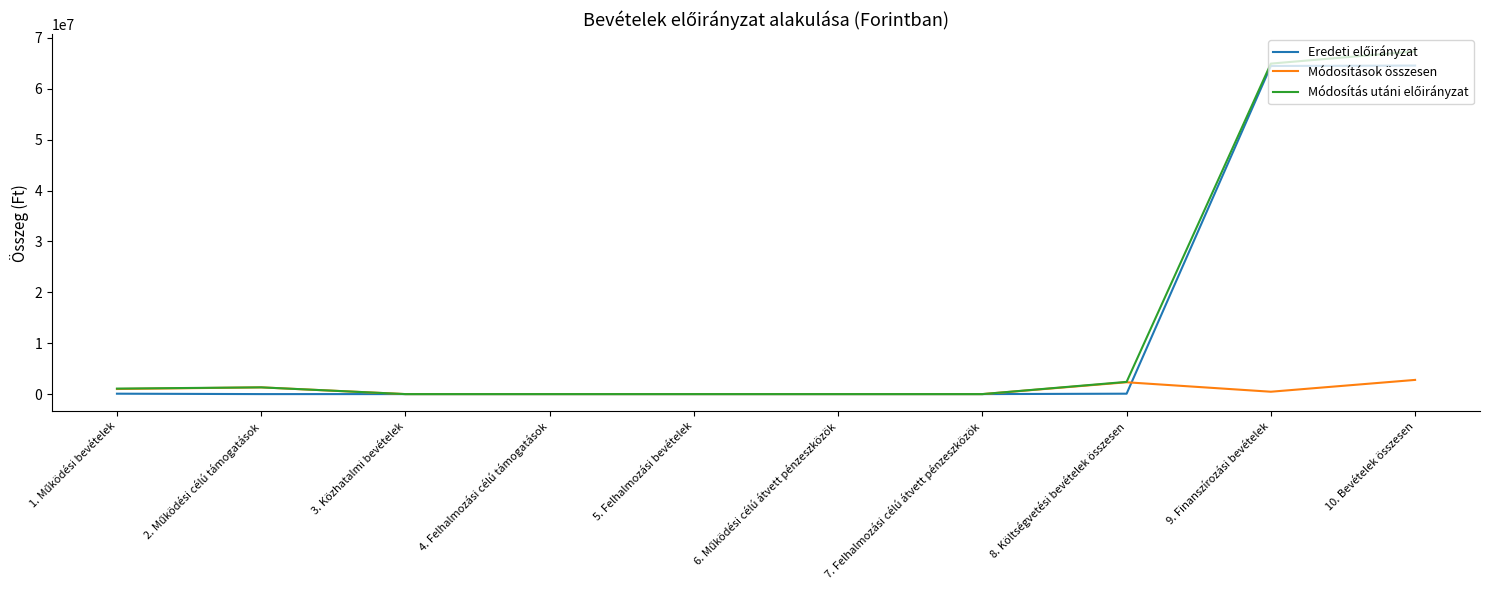

At which category is the sum across all series the highest?

10. Bevételek összesen